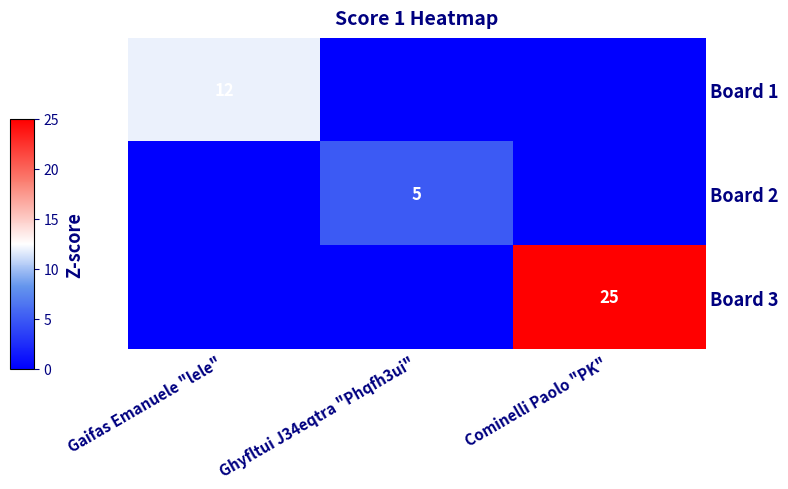

Is it true that Board 1 equals 12 at Gaifas Emanuele "lele"?

True